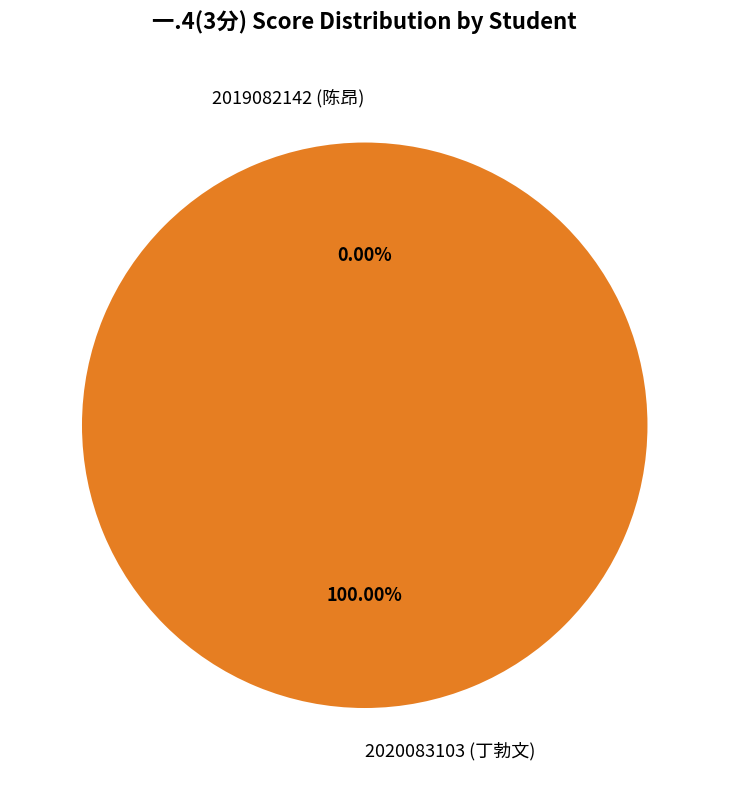

Rank the categories by value from lowest to highest.

2019082142 (陈昂), 2020083103 (丁勃文)